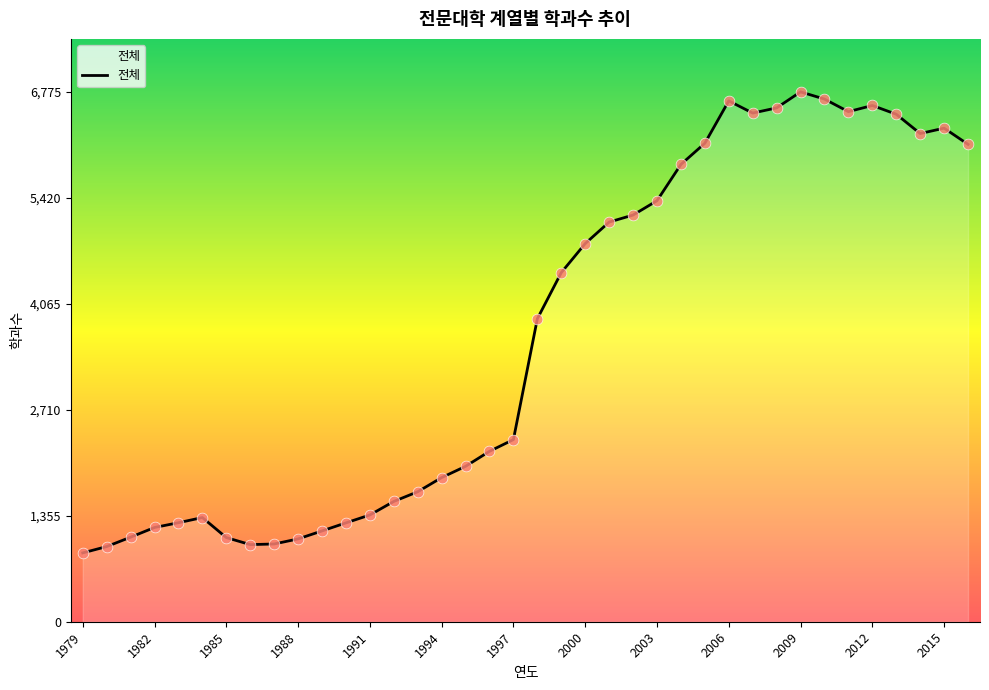

What is the smallest value displayed?

880